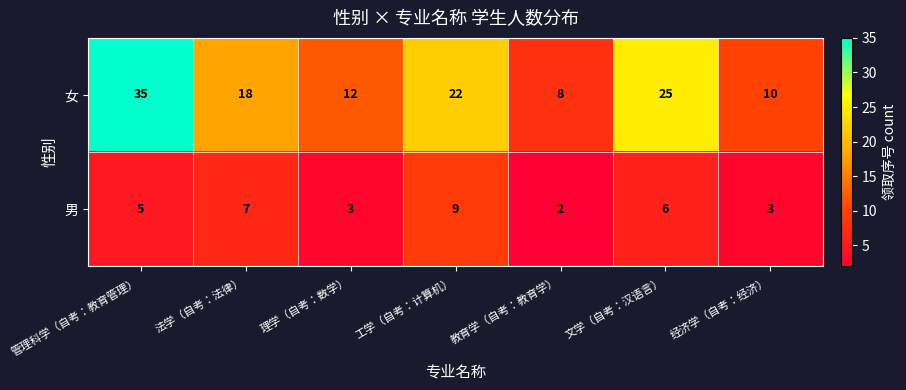

Which series has the largest range (max minus min)?

女